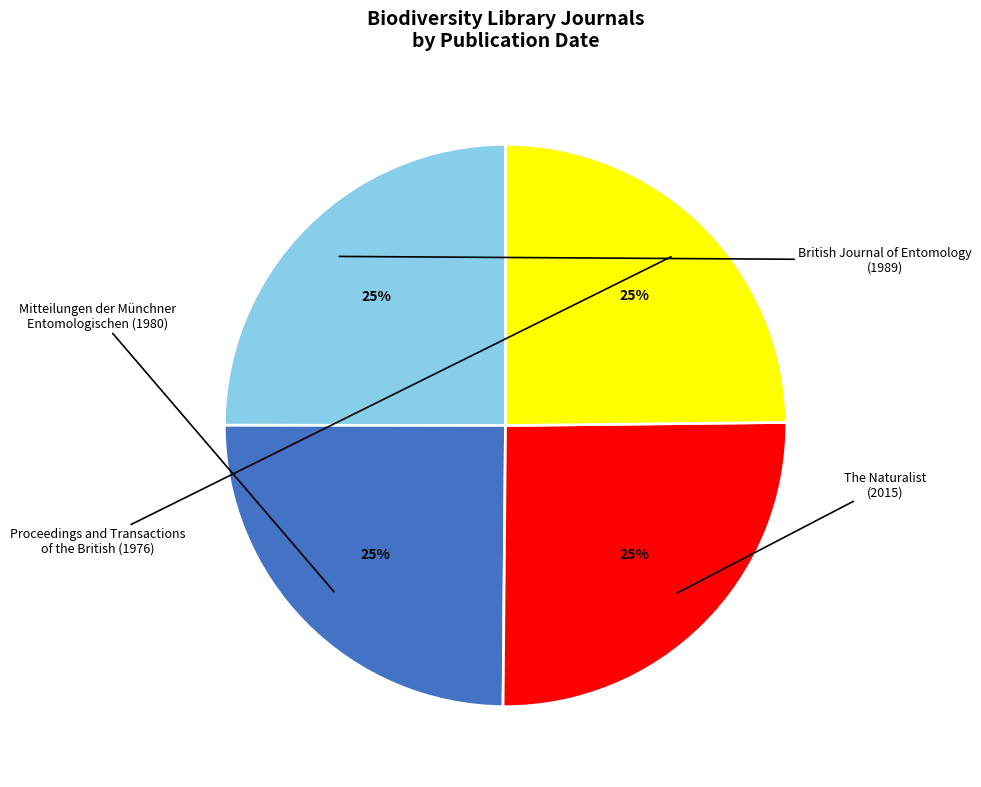

Count the number of slices in the pie.

4